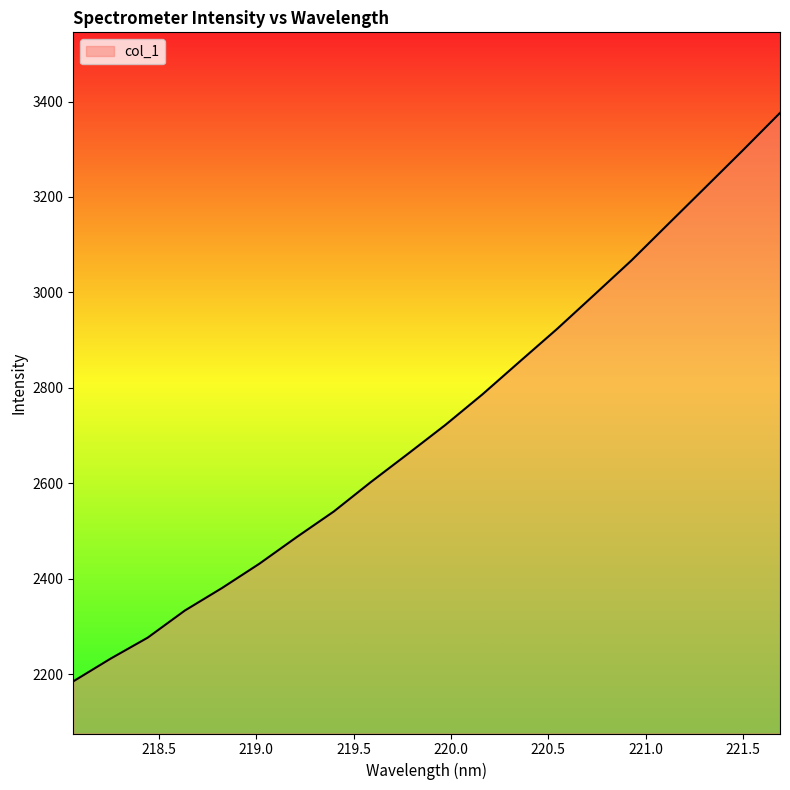

What is the maximum value shown in the chart?

3376.2